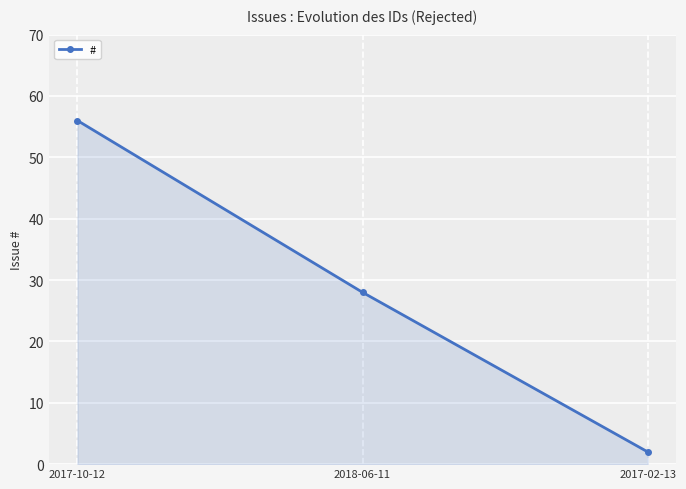

What is the value of the 3rd point from the left?

2